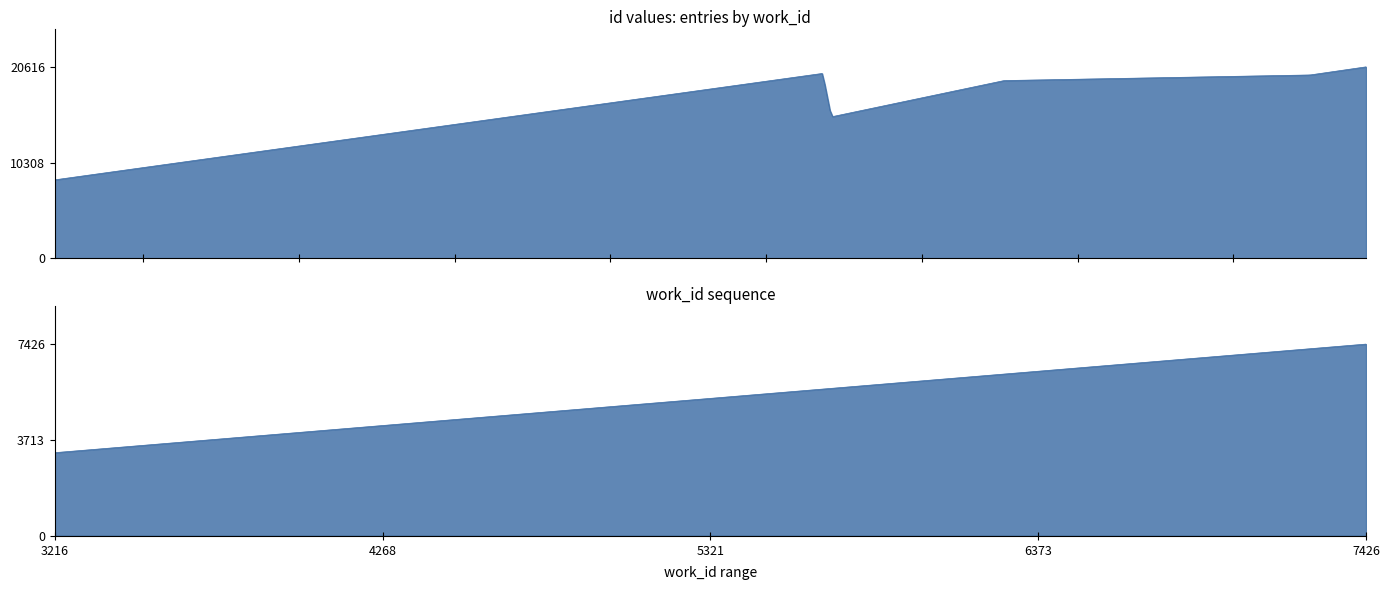

Is it true that the value at 5681 is 19909?

True